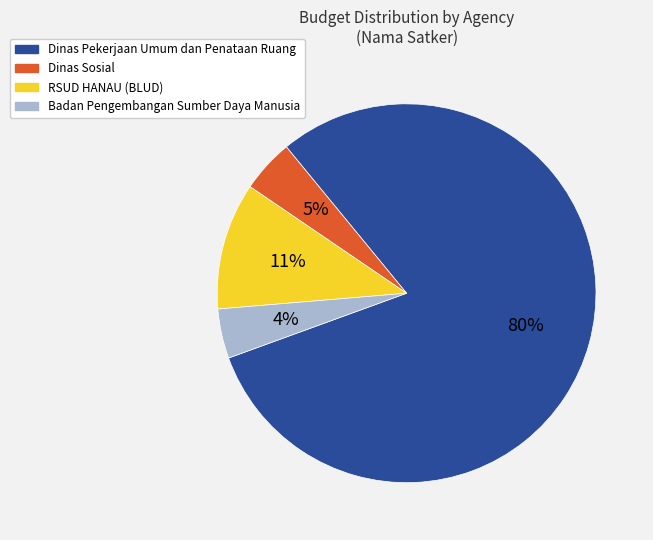

Is it true that Dinas Pekerjaan Umum dan Penataan Ruang is 95% of the pie?

False